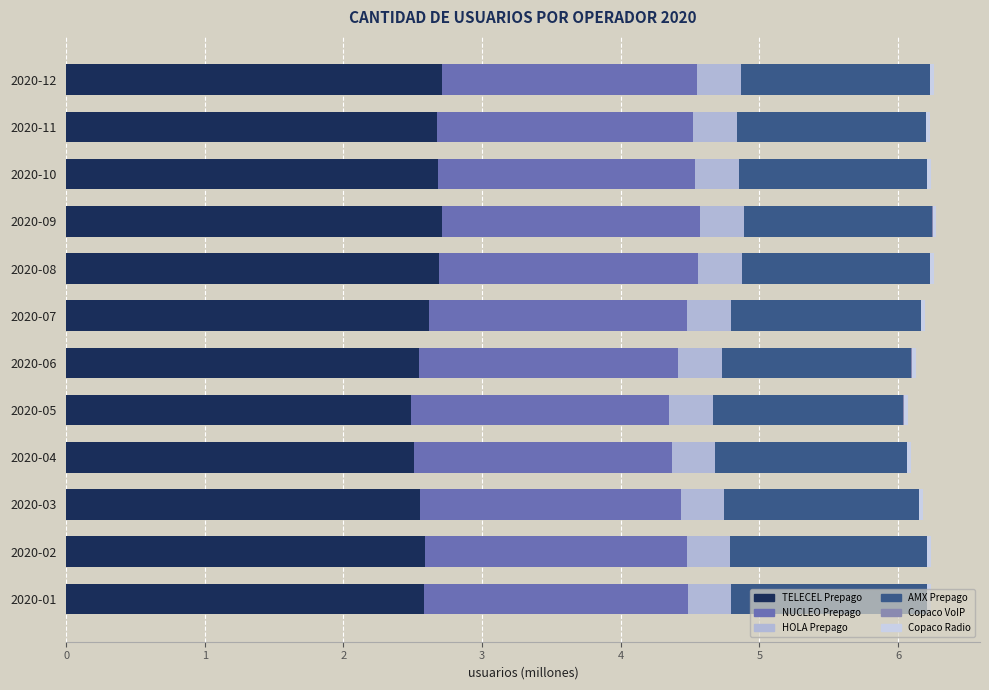

Reading right to left, transcribe all the data shown in this chart.

TELECEL Prepago: 2.7	2.7	2.7	2.7	2.7	2.6	2.5	2.5	2.5	2.6	2.6	2.6
NUCLEO Prepago: 1.8	1.8	1.9	1.9	1.9	1.9	1.9	1.9	1.9	1.9	1.9	1.9
HOLA Prepago: 0.3	0.3	0.3	0.3	0.3	0.3	0.3	0.3	0.3	0.3	0.3	0.3
AMX Prepago: 1.4	1.4	1.4	1.4	1.4	1.4	1.4	1.4	1.4	1.4	1.4	1.4
Copaco VoIP: 0.0	0.0	0.0	0.0	0.0	0.0	0.0	0.0	0.0	0.0	0.0	0.0
Copaco Radio: 0.0	0.0	0.0	0.0	0.0	0.0	0.0	0.0	0.0	0.0	0.0	0.0